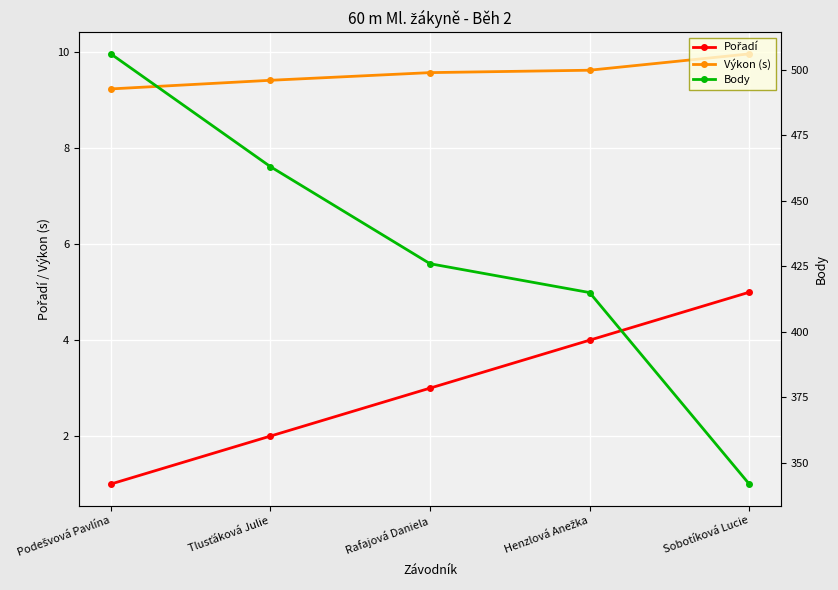

What is the label of the 1st point from the right?

Sobotíková Lucie